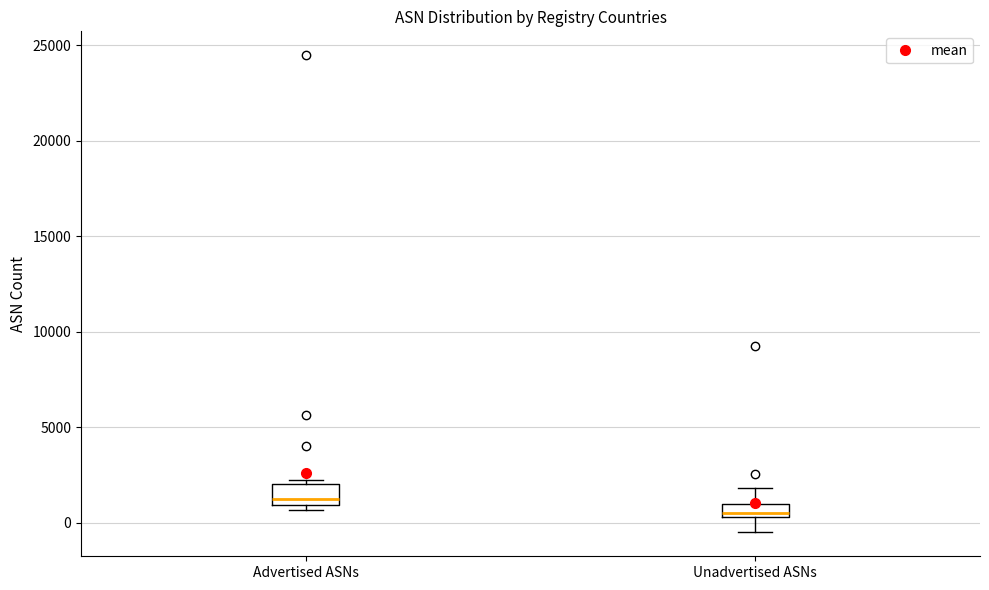

Where is the upper edge of the box for Advertised ASNs on the y-axis? The values are not printed on the chart, so give them approximately, as read against the axis.

2000